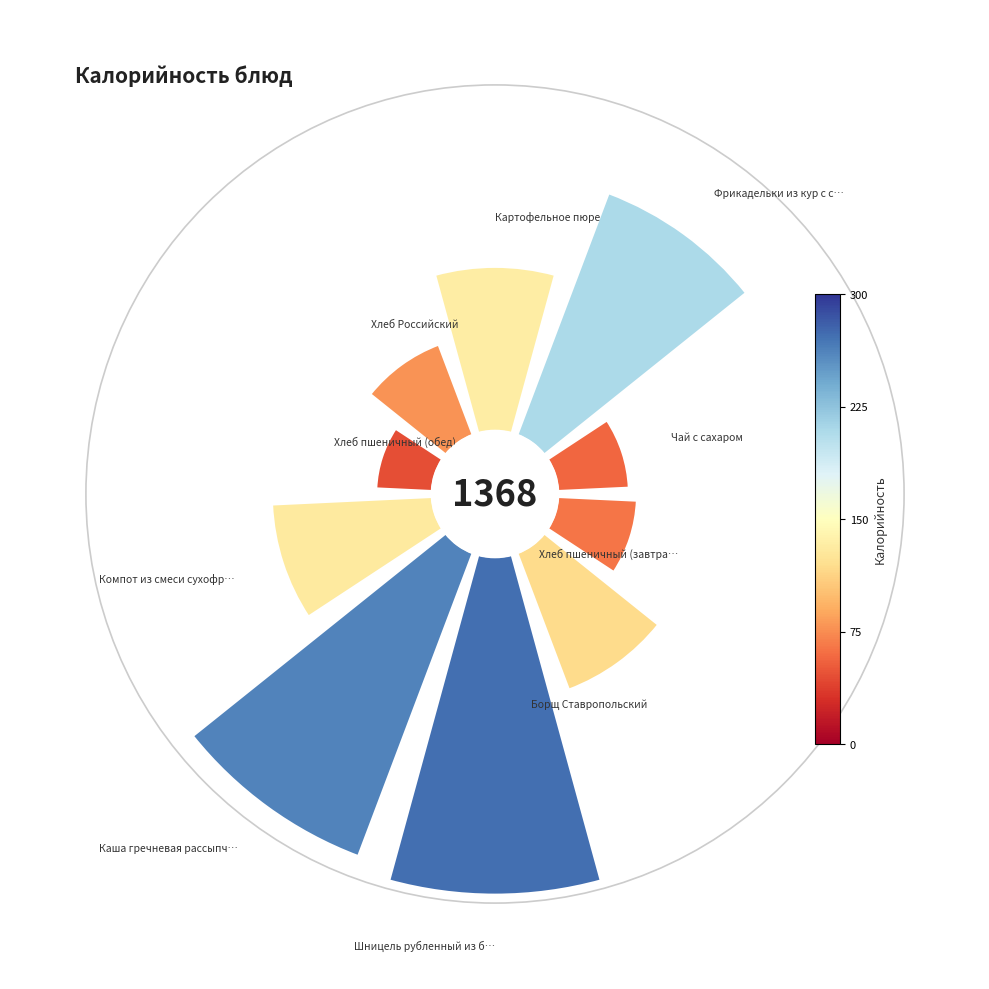

Is the sum of 0° and 180° greater than half?

No